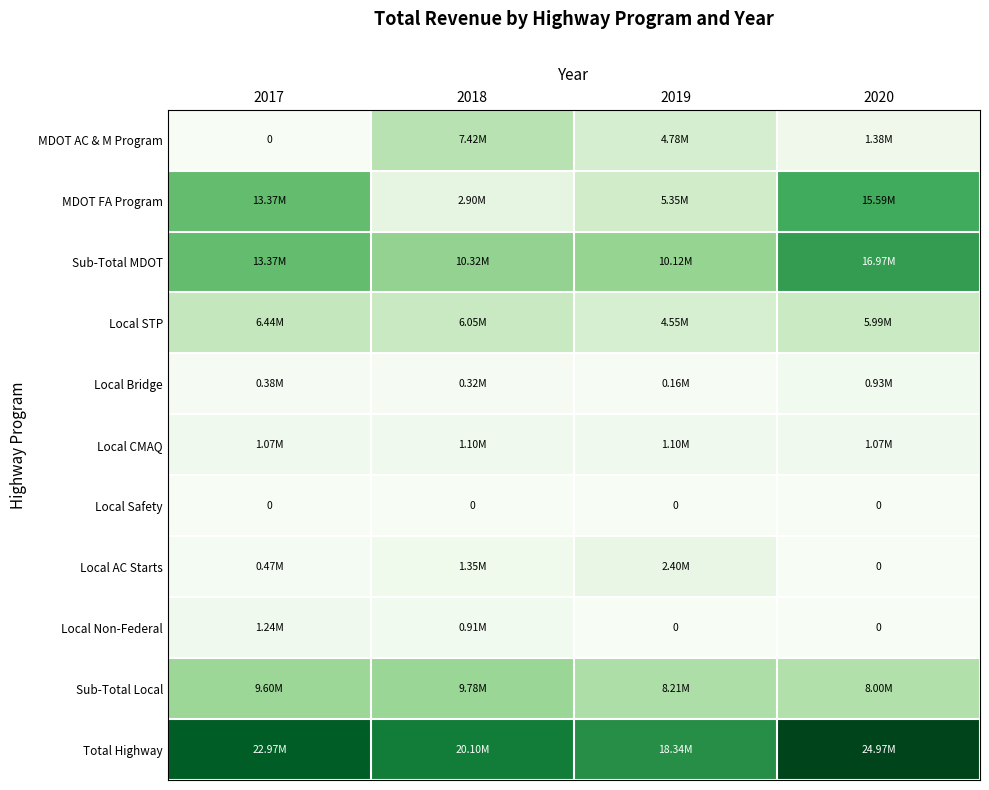

Between 2017 and 2018, which is larger?

2018